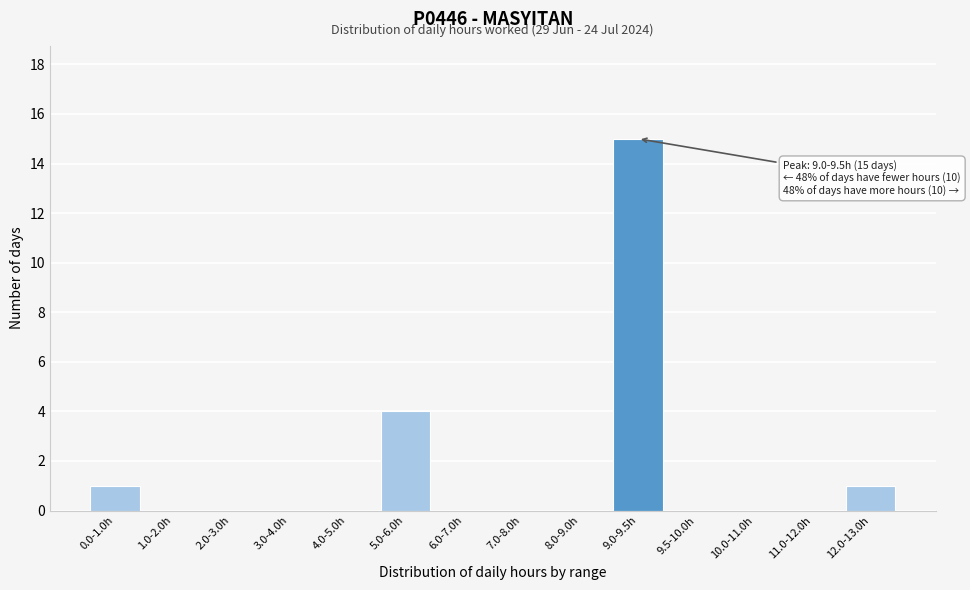

Reading right to left, transcribe all the data shown in this chart.

12.0-13.0h=1	11.0-12.0h=0	10.0-11.0h=0	9.5-10.0h=0	9.0-9.5h=15	8.0-9.0h=0	7.0-8.0h=0	6.0-7.0h=0	5.0-6.0h=4	4.0-5.0h=0	3.0-4.0h=0	2.0-3.0h=0	1.0-2.0h=0	0.0-1.0h=1